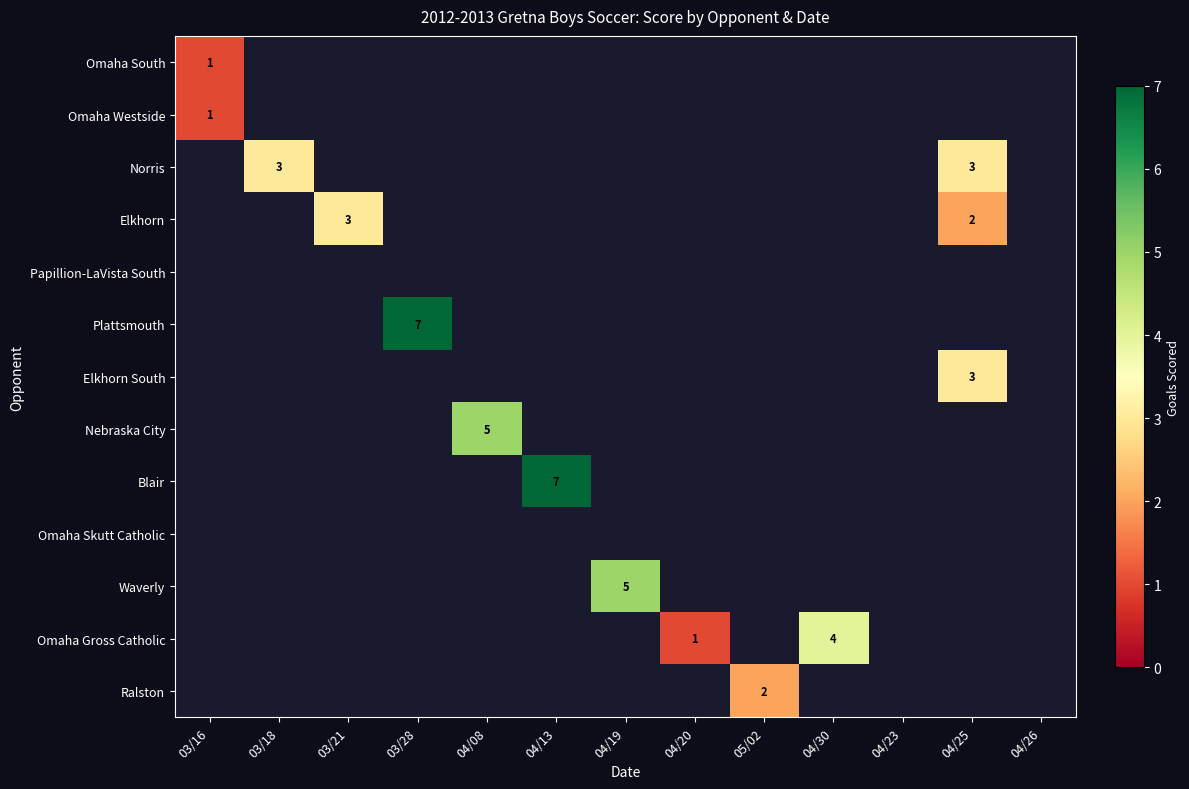

At 03/28, list the series in order from smallest to largest.

Omaha South, Omaha Westside, Norris, Elkhorn, Papillion-LaVista South, Plattsmouth, Elkhorn South, Nebraska City, Blair, Omaha Skutt Catholic, Waverly, Omaha Gross Catholic, Ralston